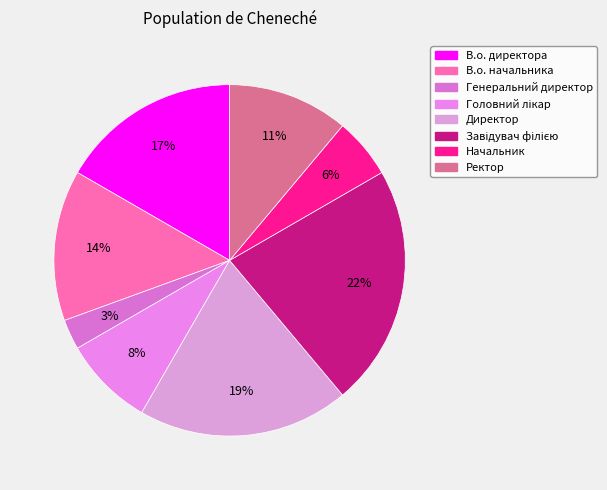

Does any single category account for the majority?

No